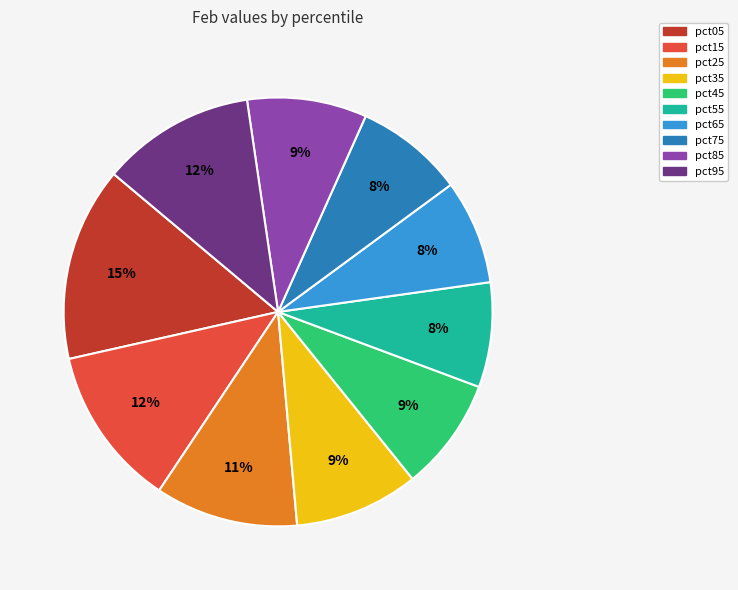

Is pct45 the majority of the pie?

No